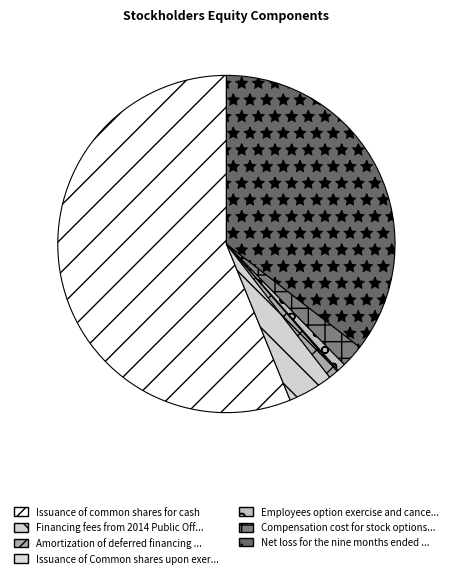

Which category has the biggest portion of the pie?

Issuance of common shares for cash